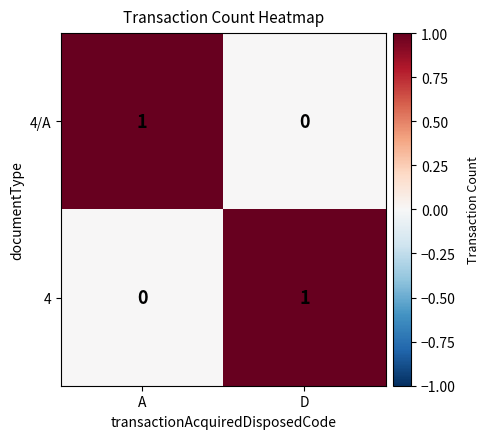

True or false: 4/A has a value of 0 at D.

True